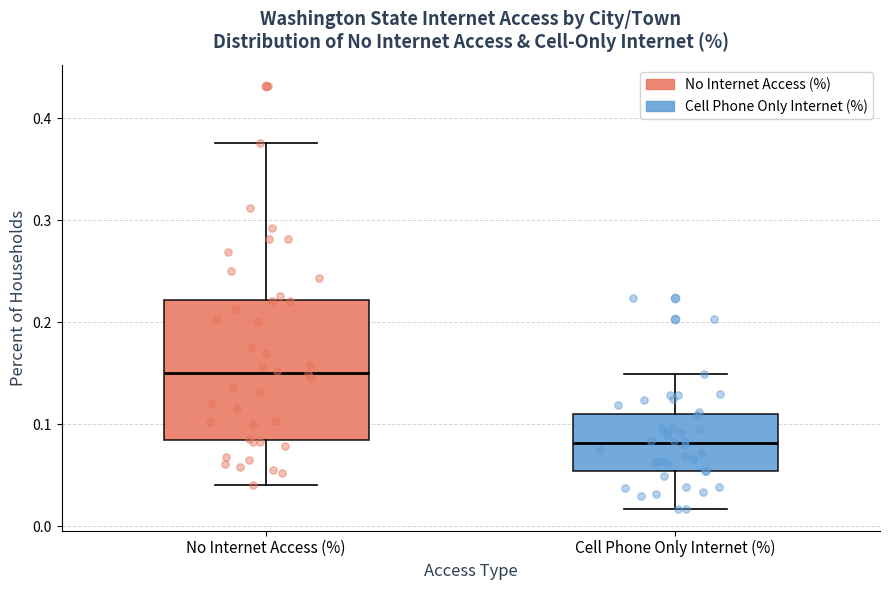

Where does the median line of the box for No Internet Access (%) sit on the y-axis? The values are not printed on the chart, so give them approximately, as read against the axis.

0.15